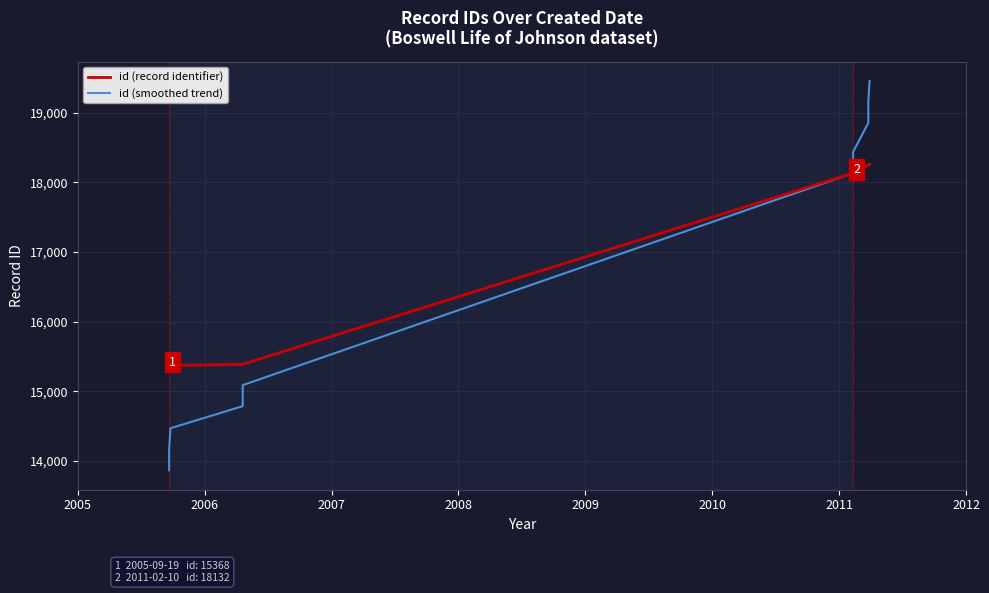

True or false: id (smoothed trend) has more than 2 interior local peaks.

False